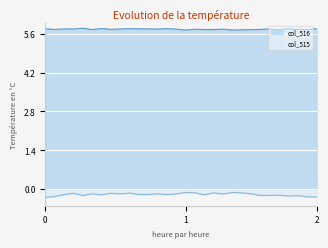

What is the approximate value of col_516 at 24160?

5.7